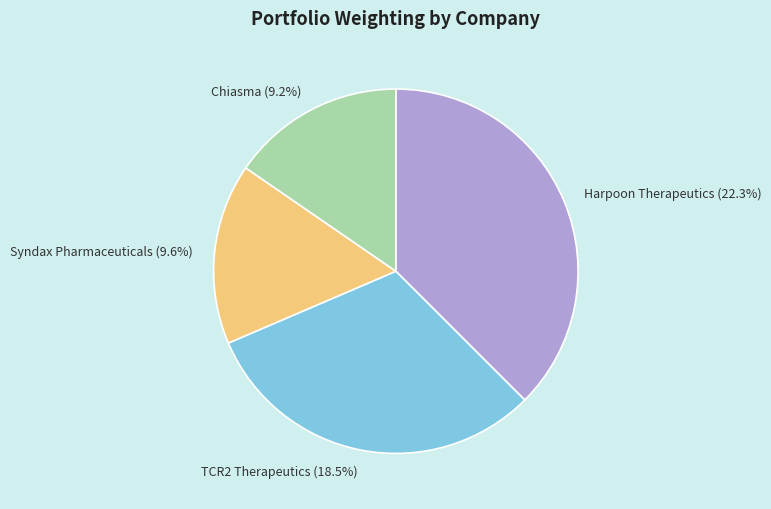

What percentage is the Syndax Pharmaceuticals, Inc. slice, to the nearest percent?

16%